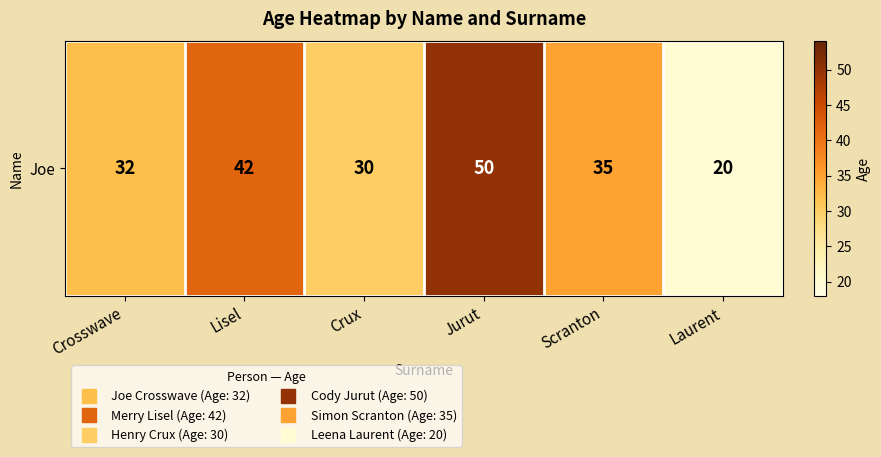

Which has a higher value, Scranton or Laurent?

Scranton